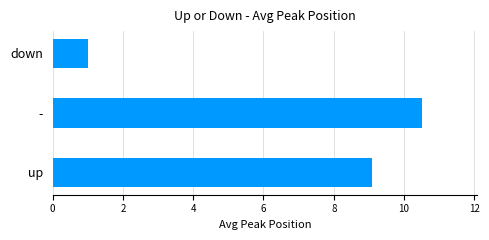

The value at - is 14.6. True or false?

False